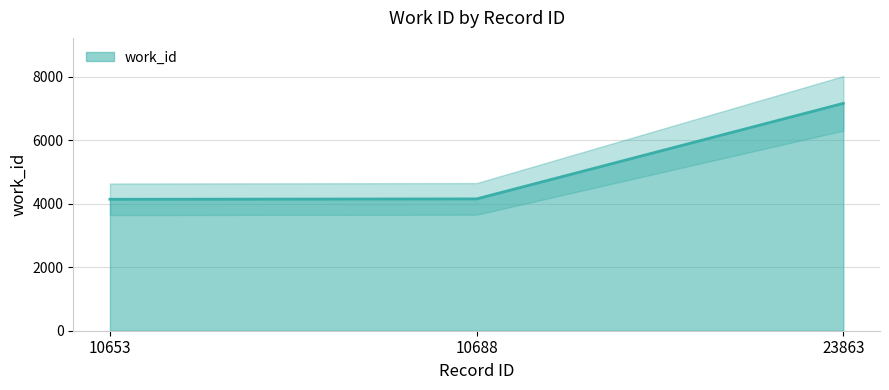

How many lines are shown in the chart?

1